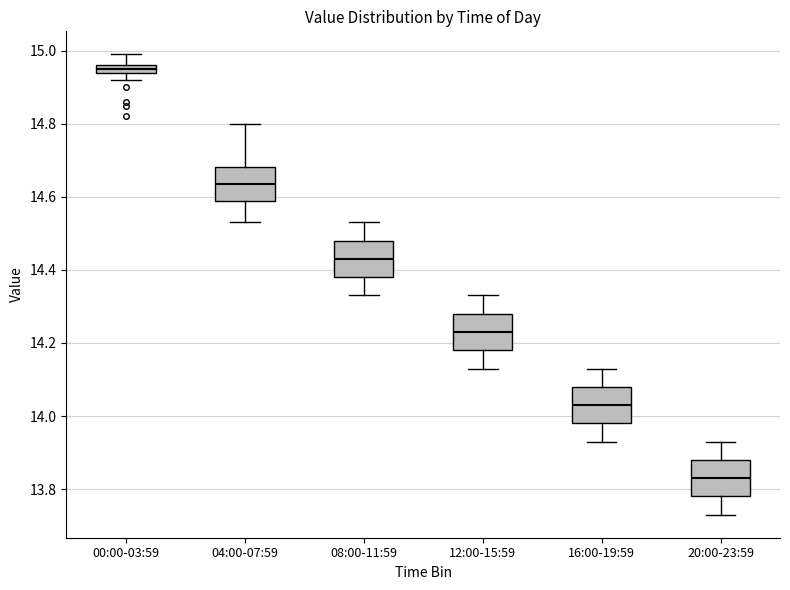

Which box has the lowest median line?

20:00-23:59